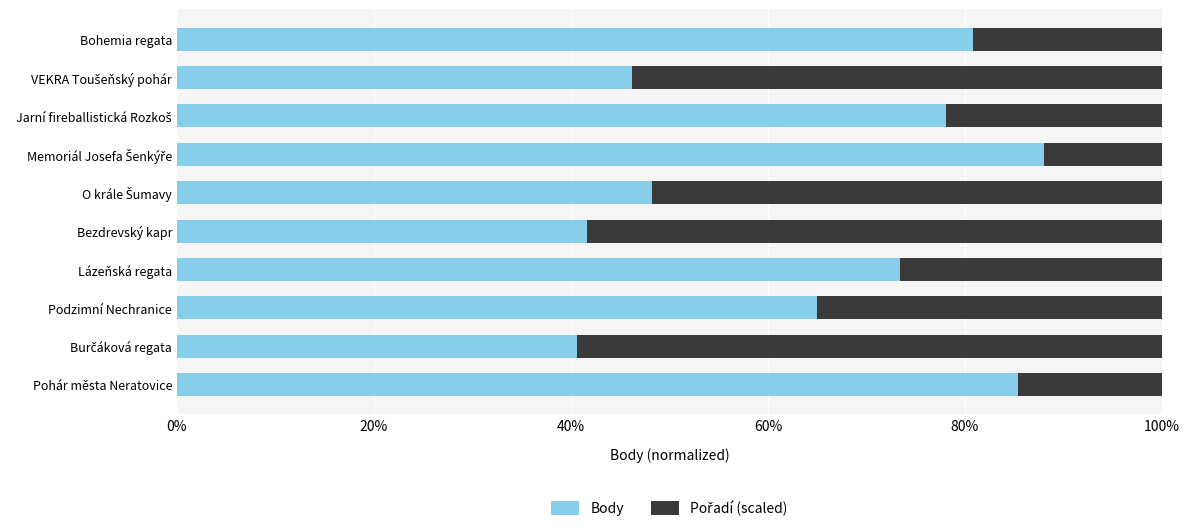

What is the value of the Pořadí (scaled) bar at the 3rd from the left?

0.4